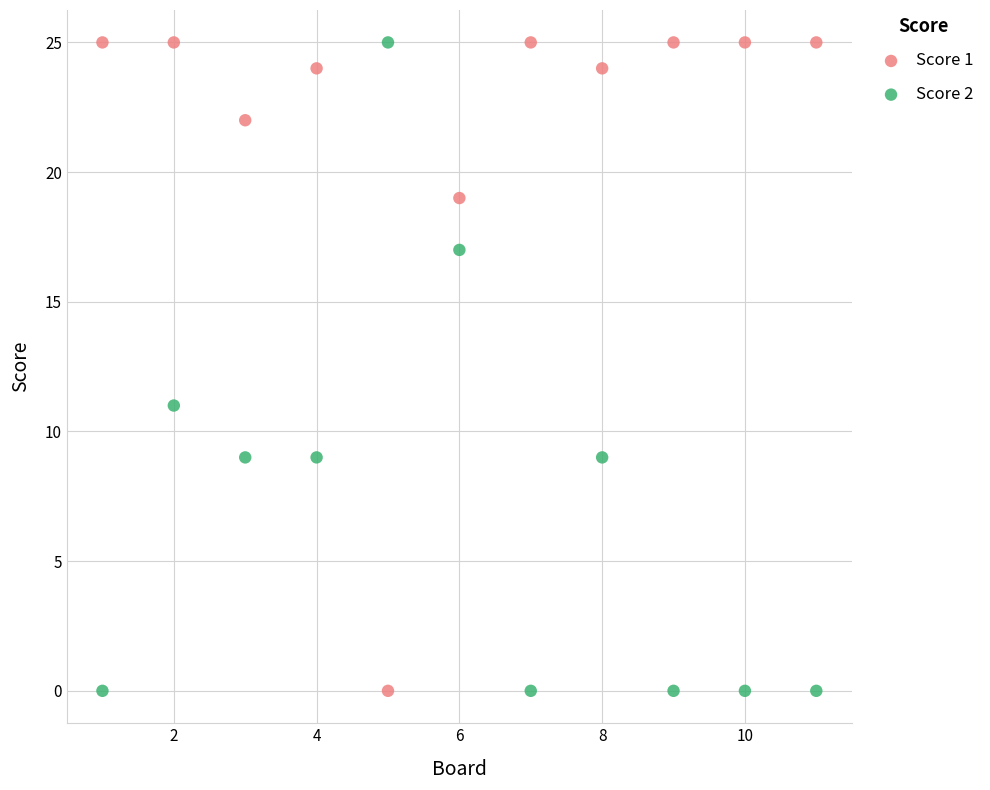

Across all series, what Y value is closest to 12?

11